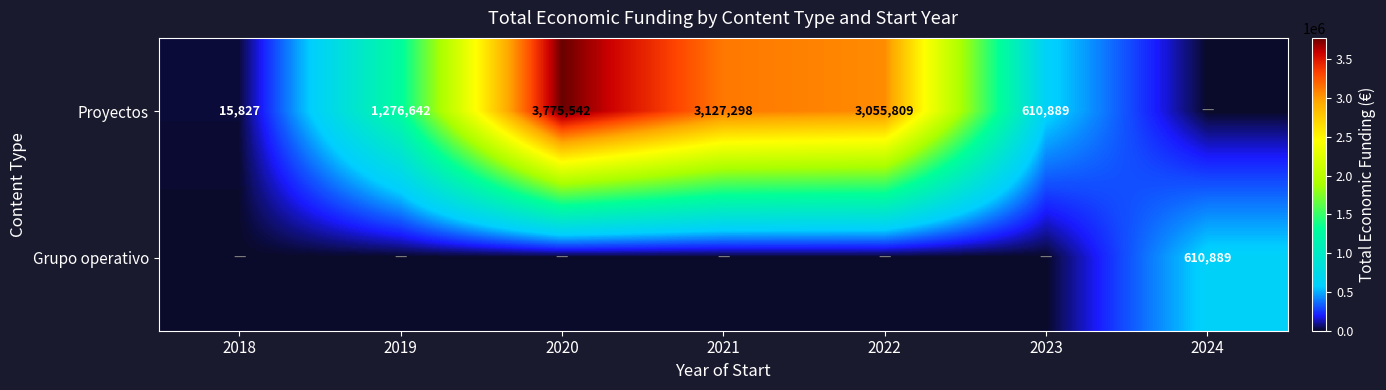

At how many categories does at least one series exceed 1699455?

3